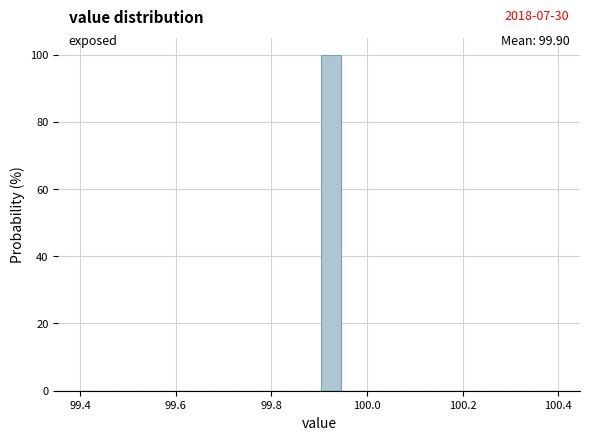

Around what value on the x-axis is the tallest bar? Give the approximate position of its centre, as read against the axis.

99.92